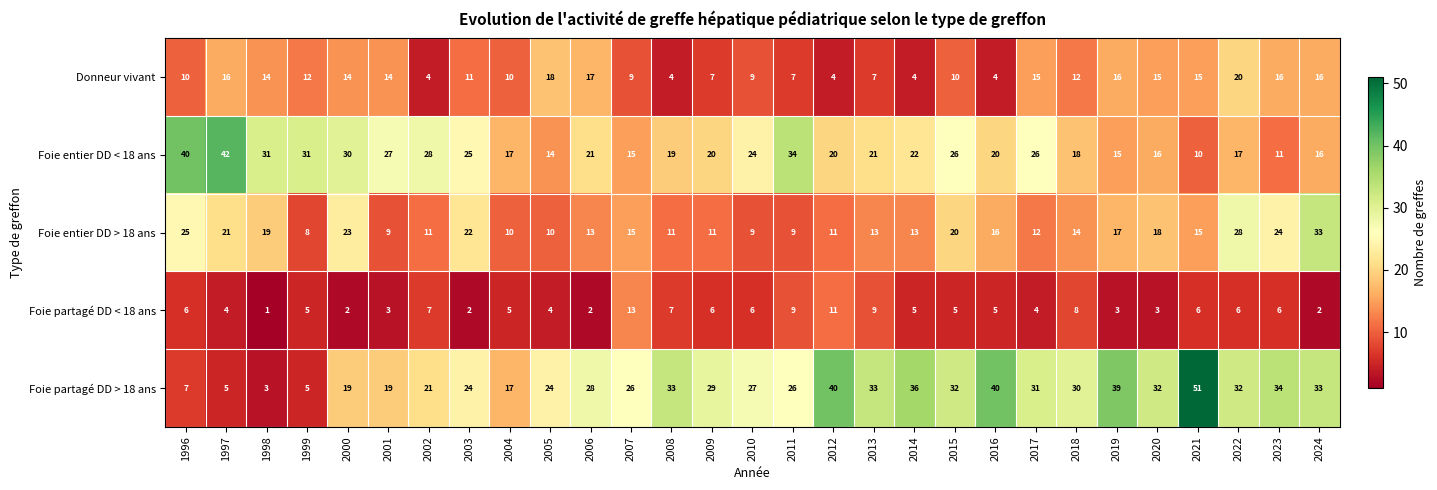

Which series has the widest spread of values?

Foie partagé DD > 18 ans